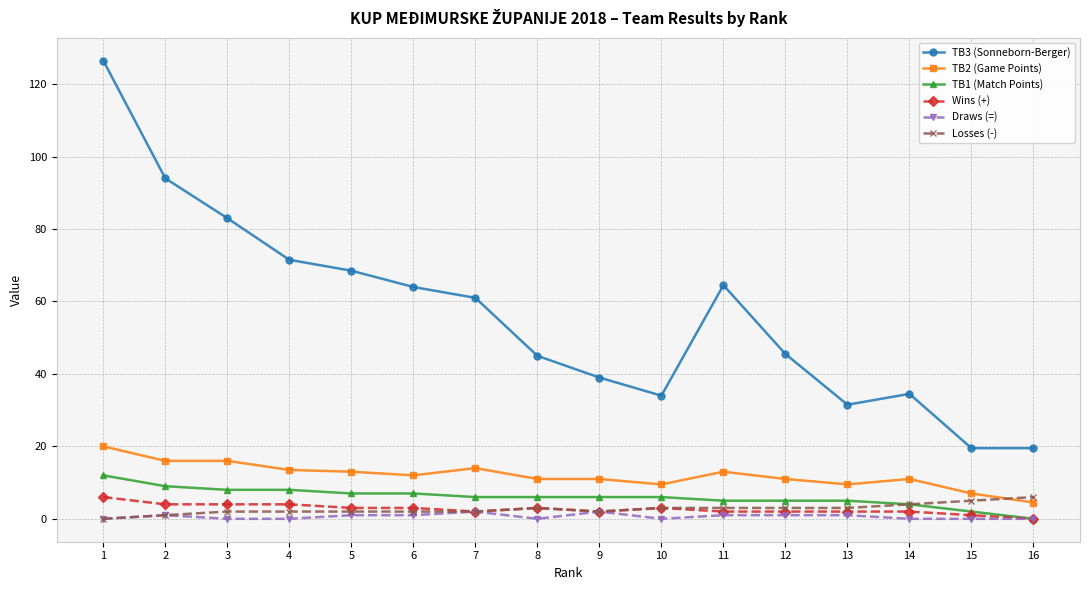

Where is TB3 (Sonneborn-Berger) nearest to the value 73?

4